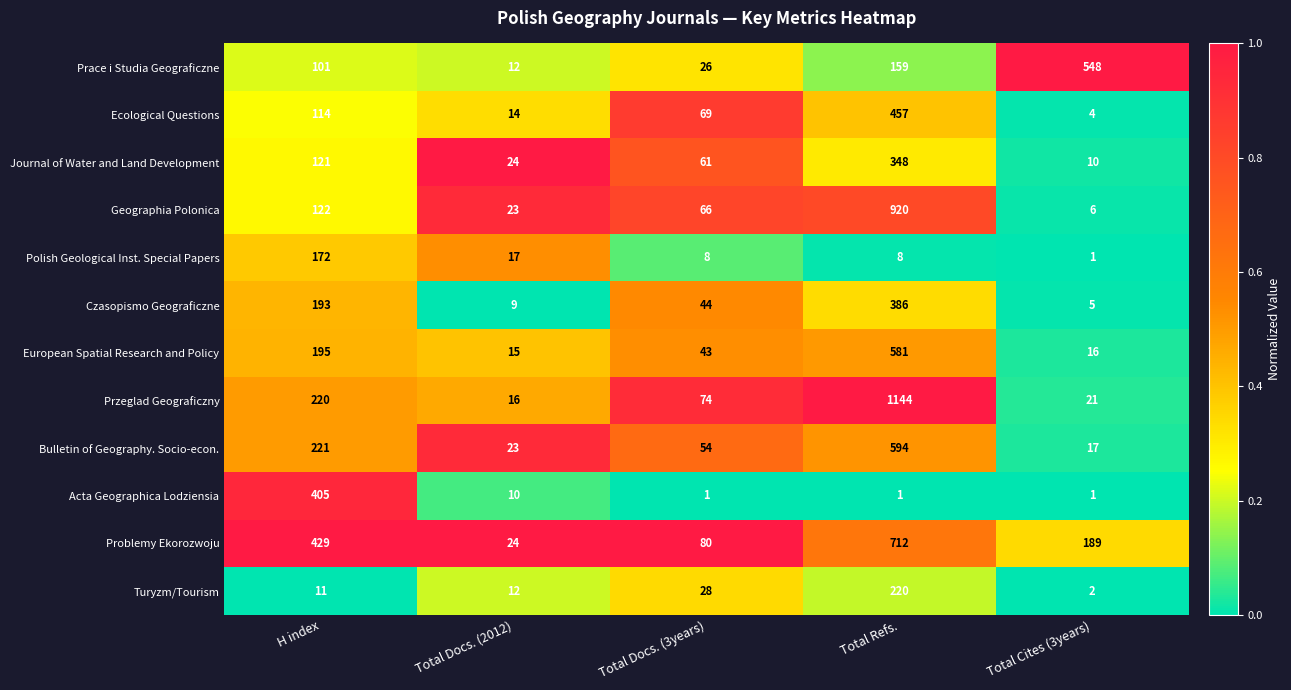

What is the total value across all series at Total Docs. (3years)?

554